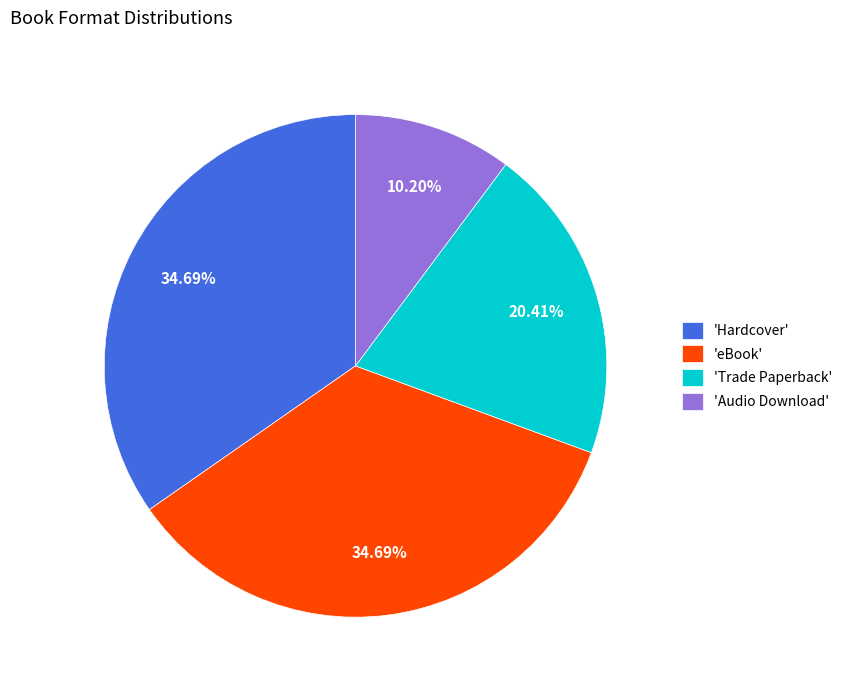

Which category has the smallest portion of the pie?

'Audio Download'